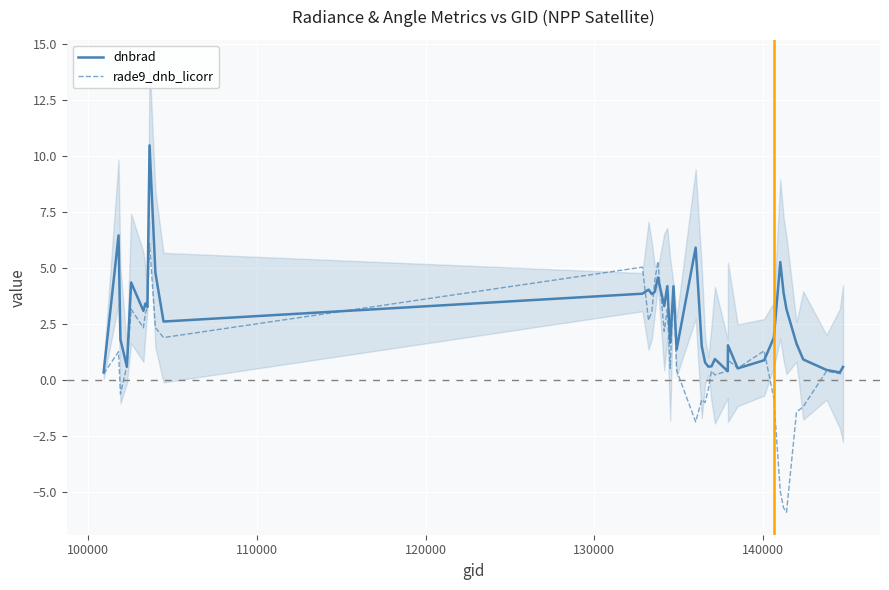

Rank the series by their average value, from lowest to highest.

rade9_dnb_licorr, dnbrad